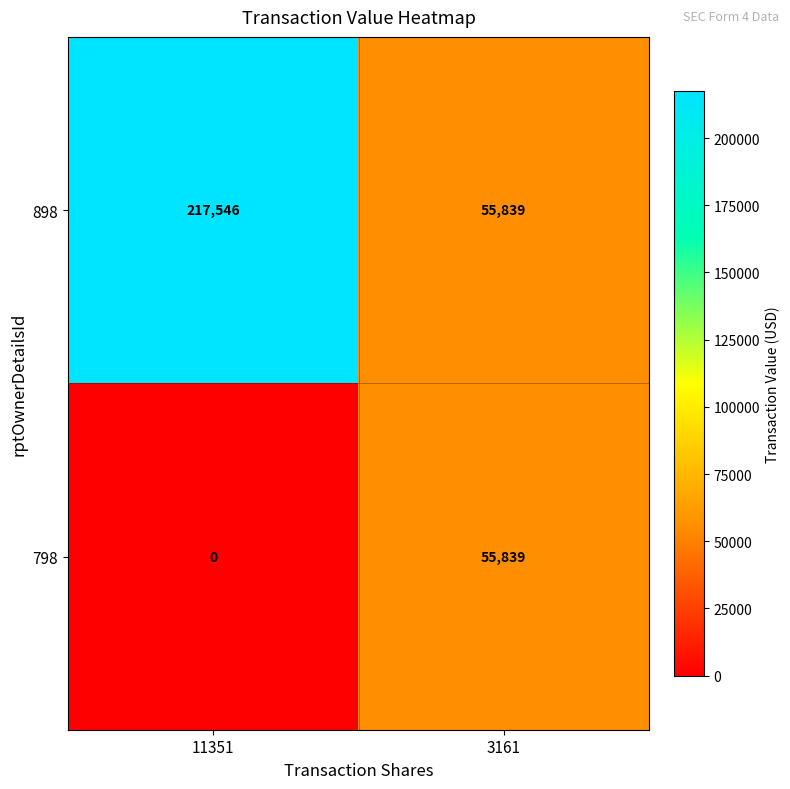

What value does the 898 series have at 11351, to the nearest 100?

217500